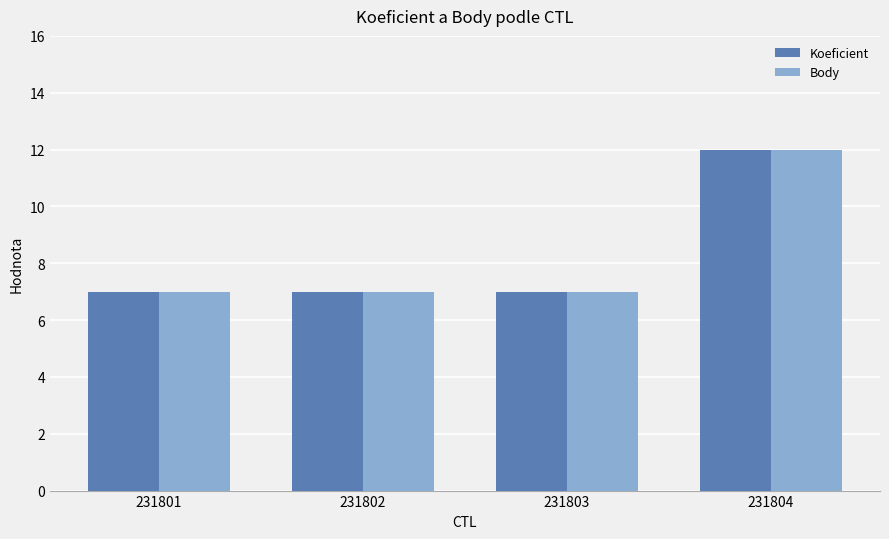

What is the average value of the Body series?

8